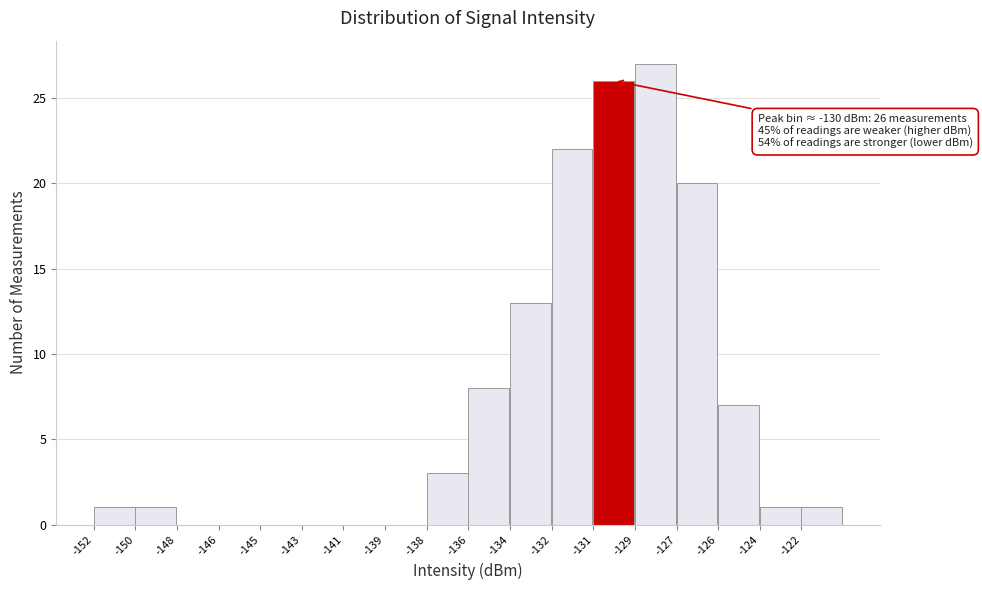

Reading left to right, list all the values displayed in this chart.

-152=1	-150=1	-148=0	-146=0	-145=0	-143=0	-141=0	-139=0	-138=3	-136=8	-134=13	-132=22	-131=26	-129=27	-127=20	-126=7	-124=1	-122=1